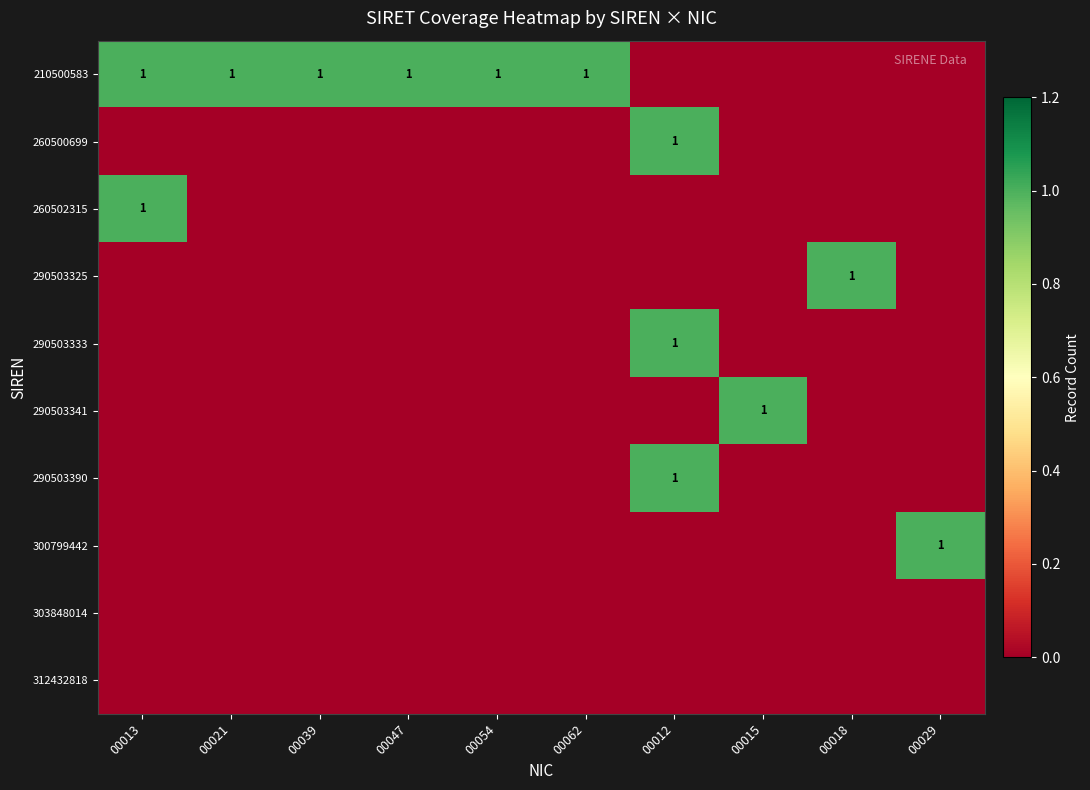

What is the difference between the highest and lowest values at 00047?

1